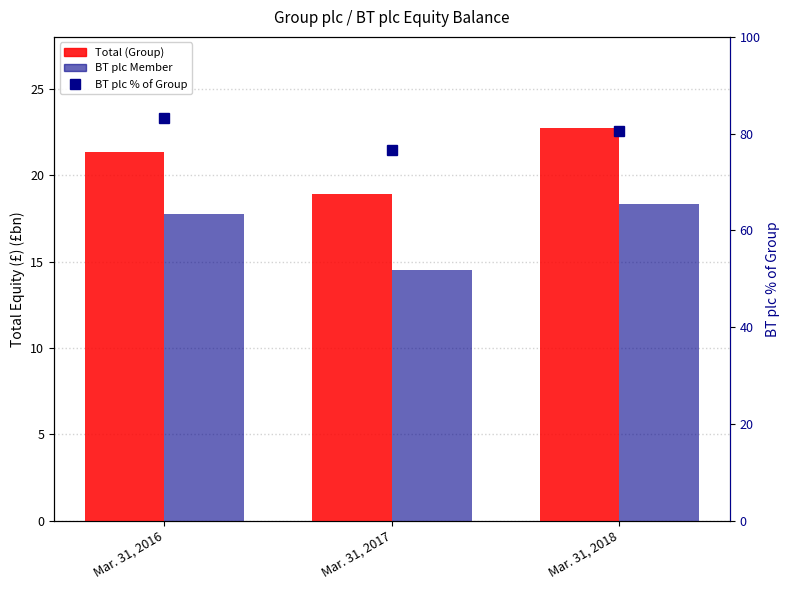

Between Mar. 31, 2016 and Mar. 31, 2018, which series saw the biggest shift?

BT plc % of Group